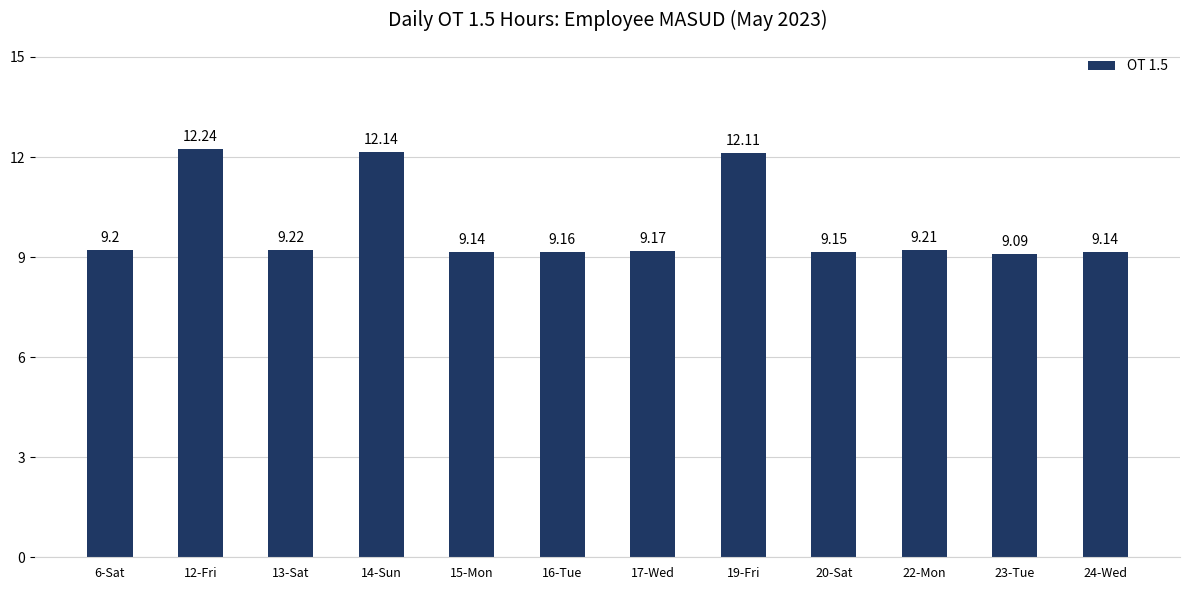

Is it true that the value at 14-Sun is 18.4?

False